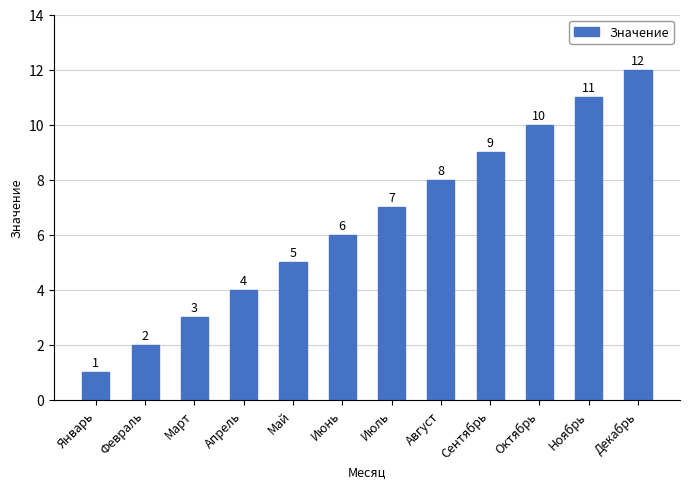

Reading left to right, transcribe all the data shown in this chart.

Январь=1	Февраль=2	Март=3	Апрель=4	Май=5	Июнь=6	Июль=7	Август=8	Сентябрь=9	Октябрь=10	Ноябрь=11	Декабрь=12